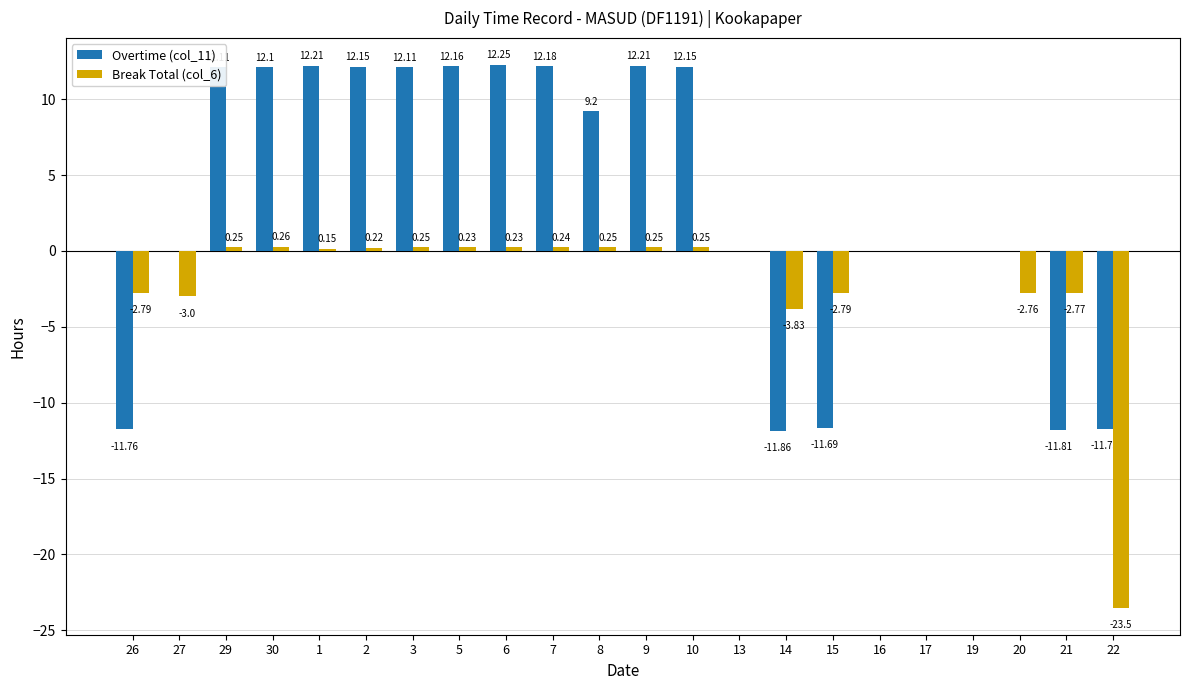

Which series has the largest total across all categories?

Overtime (col_11)